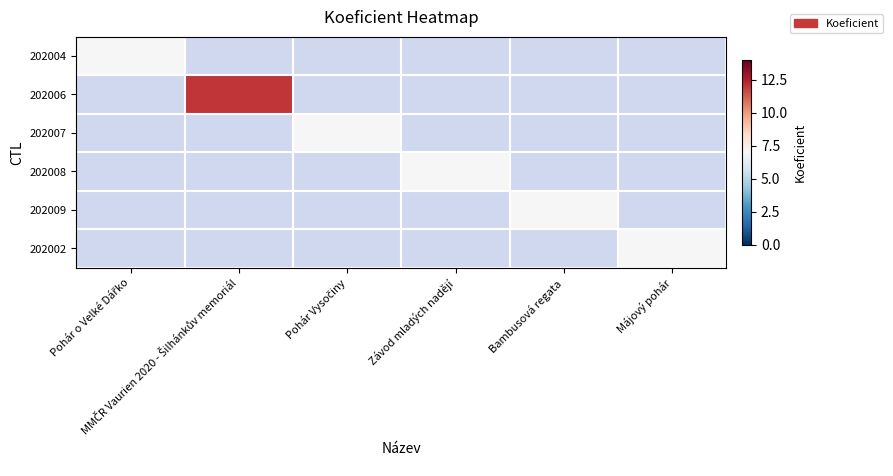

At how many categories does at least one series exceed 7?

1